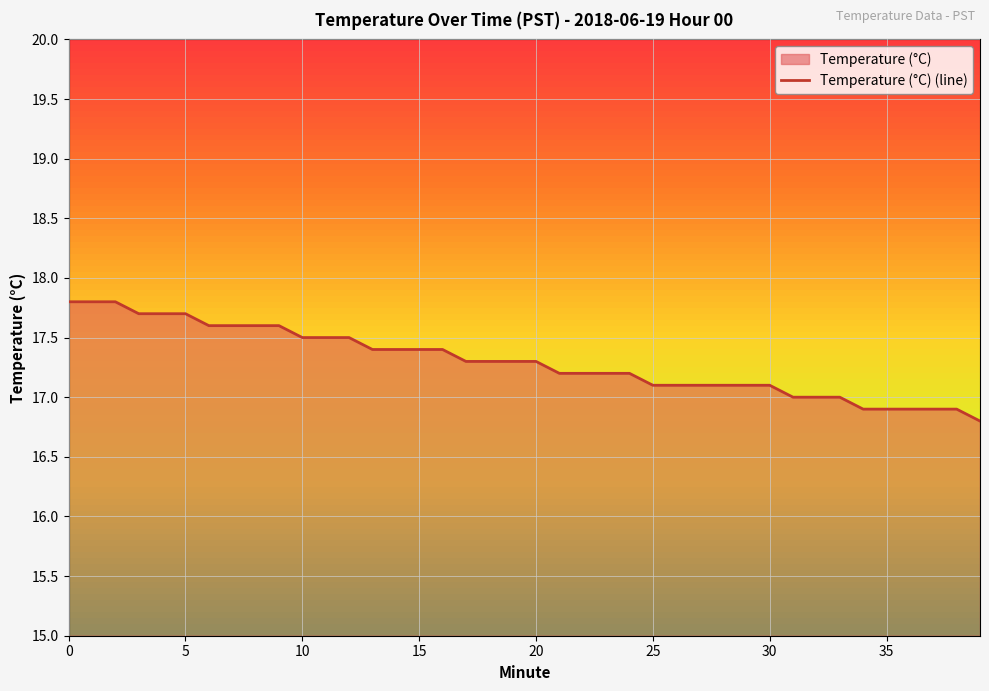

Is it true that the value at 15 is 17.4?

True